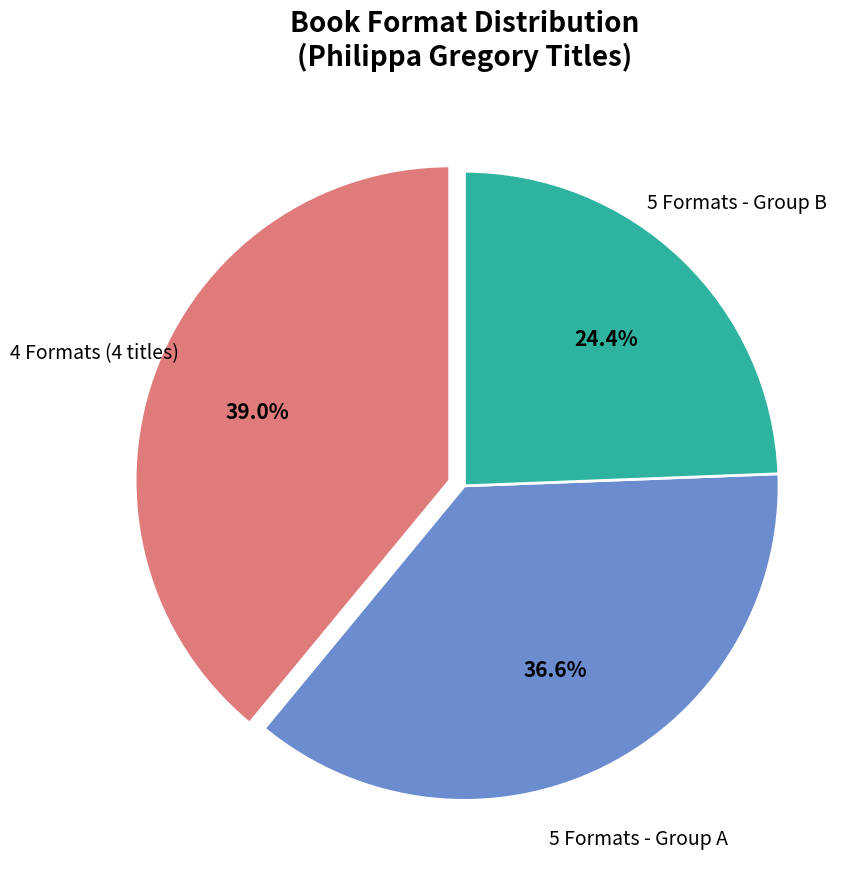

How many slices are in this pie chart?

3